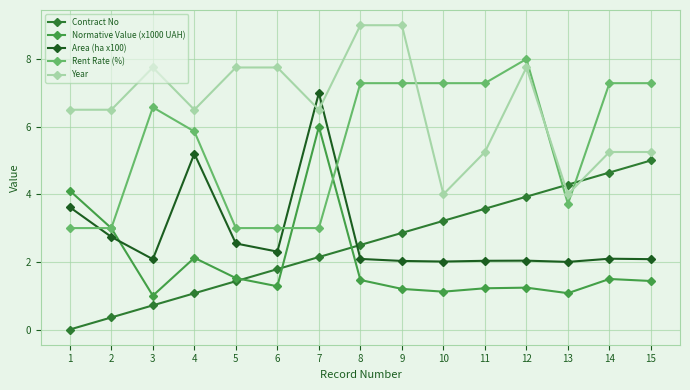

Rank the series by their maximum value, from lowest to highest.

Contract No, Normative Value (x1000 UAH), Area (ha x100), Rent Rate (%), Year